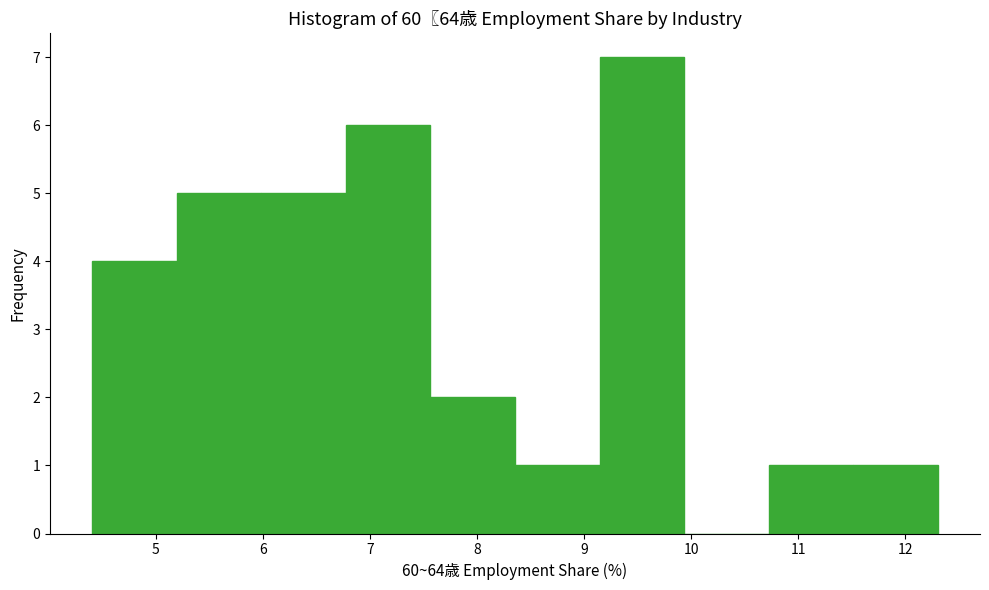

Which range on the x-axis has the tallest bar?

9.1 to 9.9